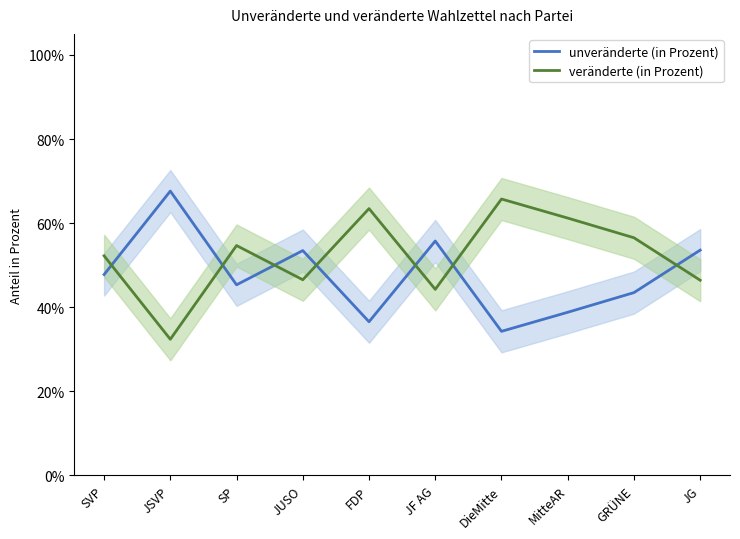

At which category does the chart reach its minimum across all series?

JSVP